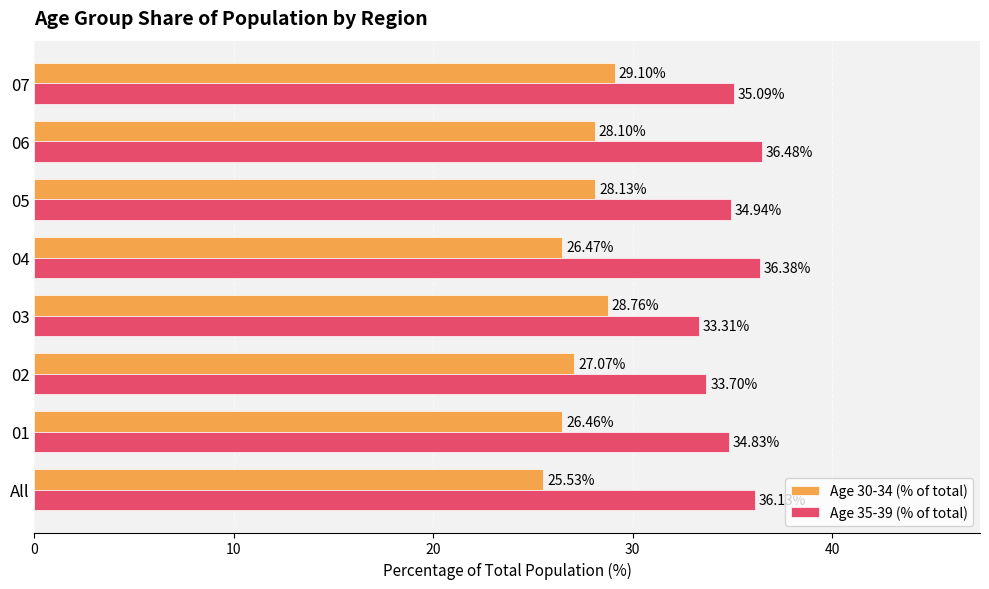

Count the number of data series in this chart.

2